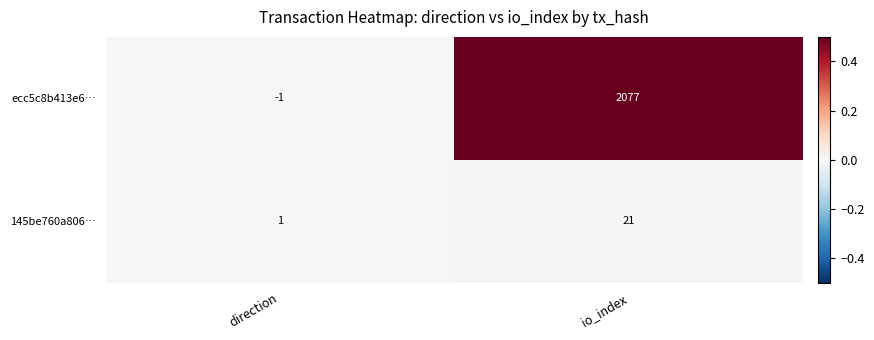

Is it true that 145be760a806… equals 2 at direction?

False